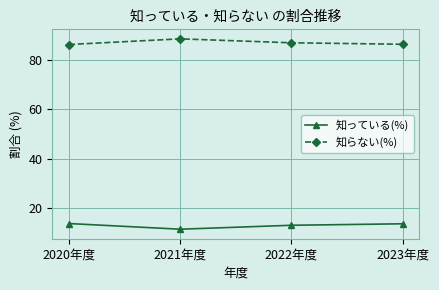

What is the label of the 4th point from the right?

2020年度